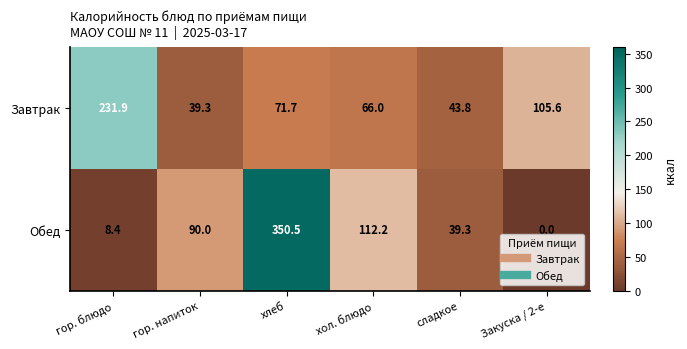

True or false: Обед has a value of 4.3 at гор. блюдо.

False